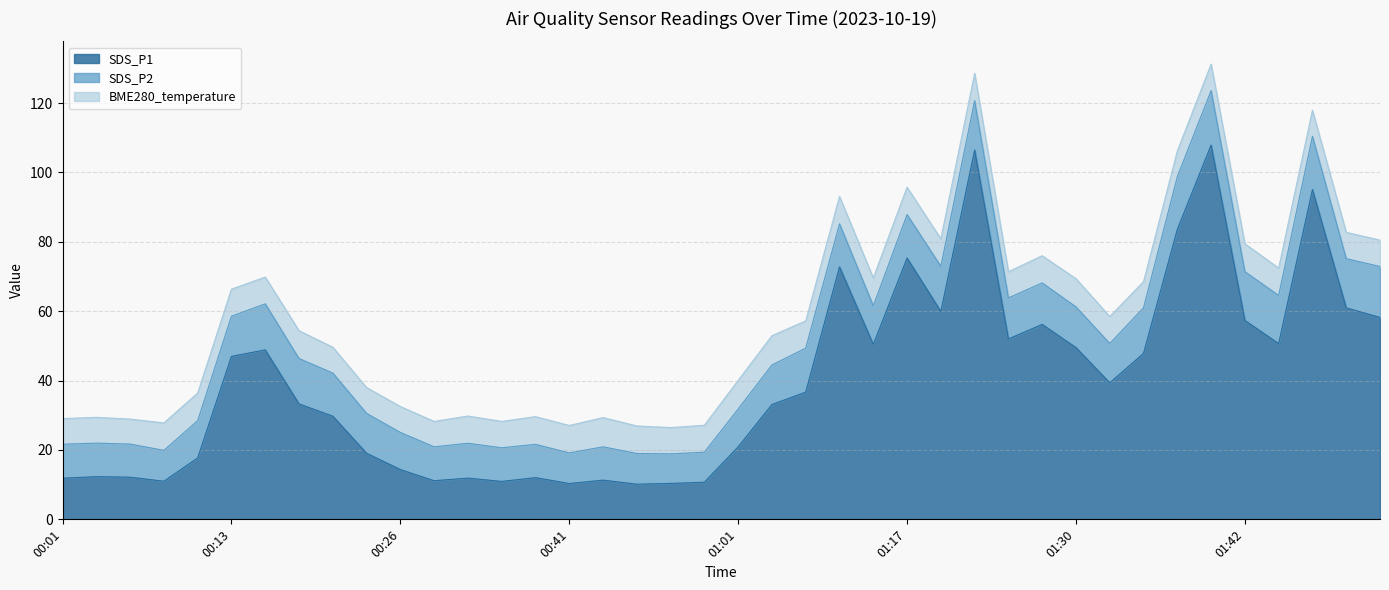

Is the value of BME280_temperature at 00:18 greater than the value of SDS_P2 at 00:06?

No